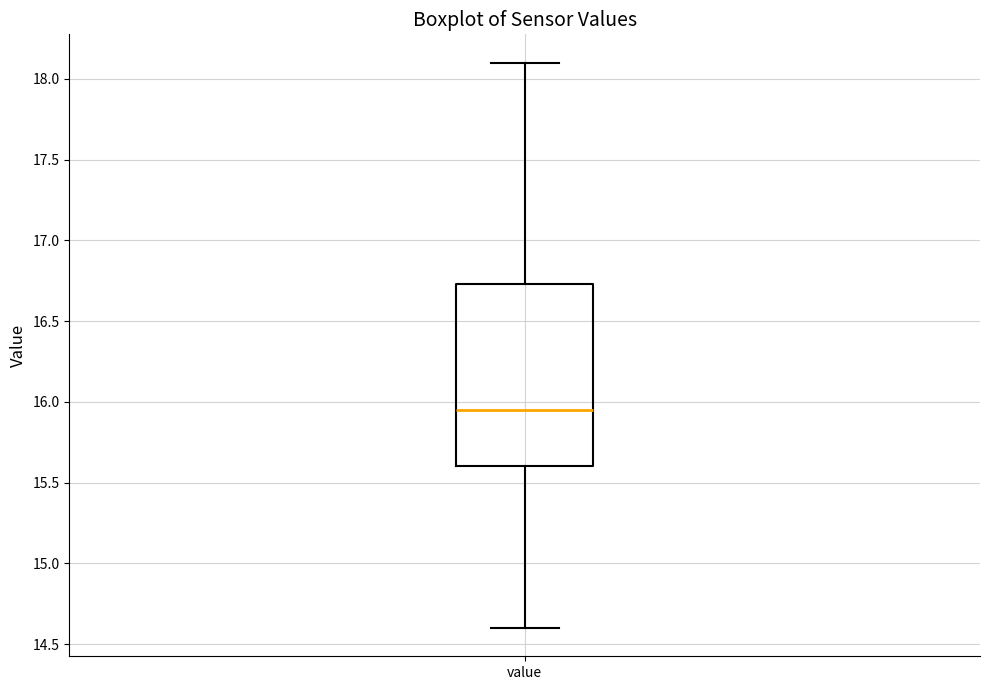

Read this box plot against the y-axis: the position of the median line, the range covered by the box, and the ends of both whiskers. The values are not printed on the chart, so give them approximately, as read against the axis.

median 15.95, box 15.60 to 16.75, whiskers 14.60 to 18.10